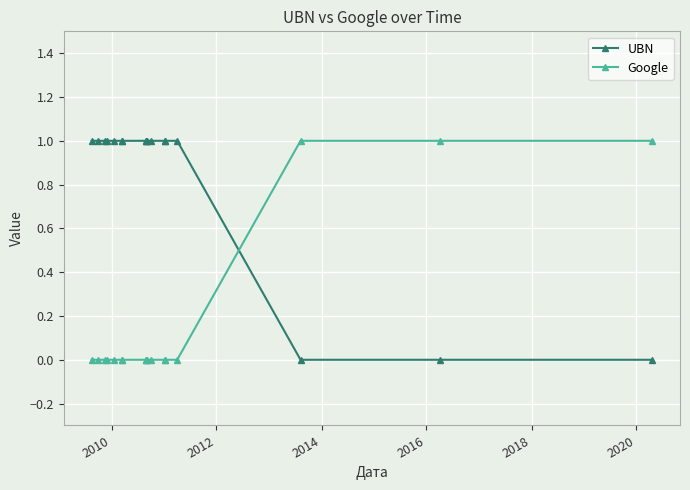

What is the maximum value for Google?

1